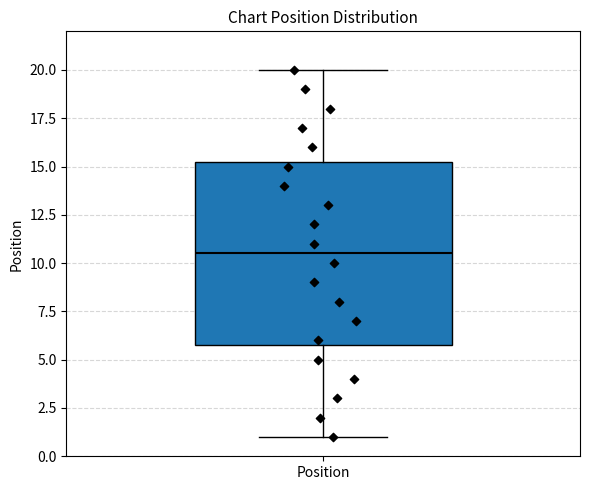

Where does the upper whisker of the box for Position end on the y-axis? The values are not printed on the chart, so give them approximately, as read against the axis.

20.0